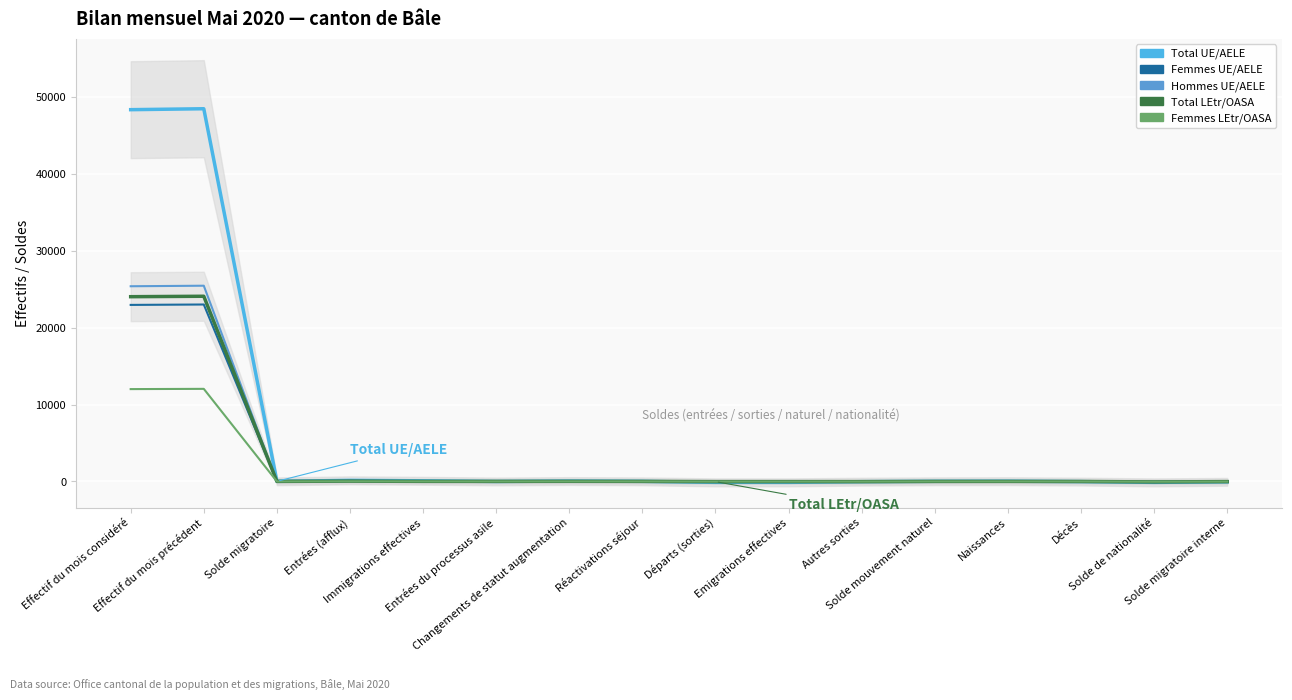

Which series ends up on top after the final intersection of Hommes UE/AELE and Femmes LEtr/OASA?

Femmes LEtr/OASA